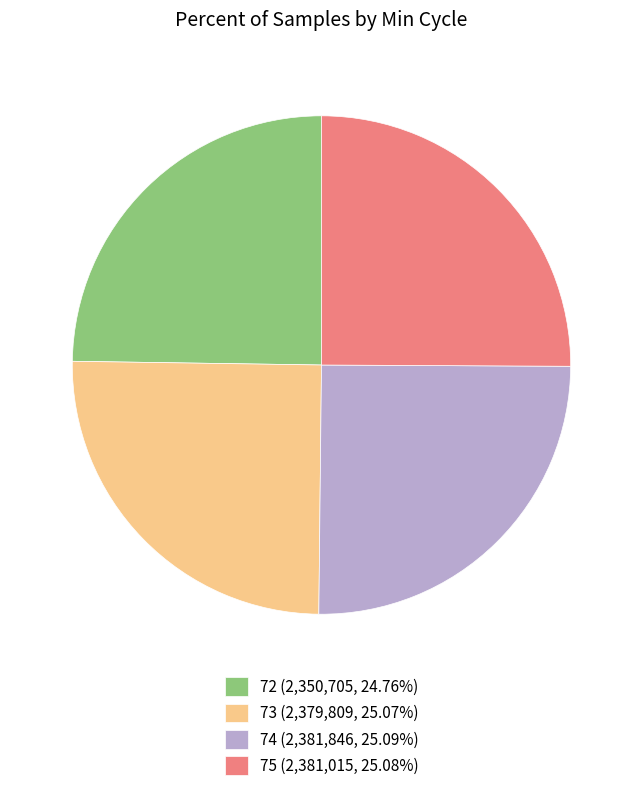

Does 74 (2,381,846, 25.09%) represent more than half of the total?

No